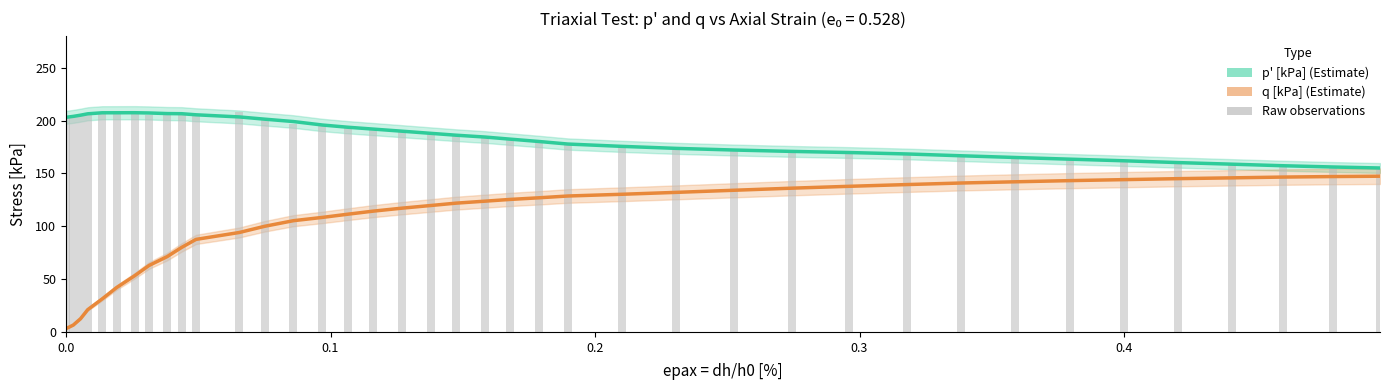

Which series has the largest total across all categories?

p' [kPa]